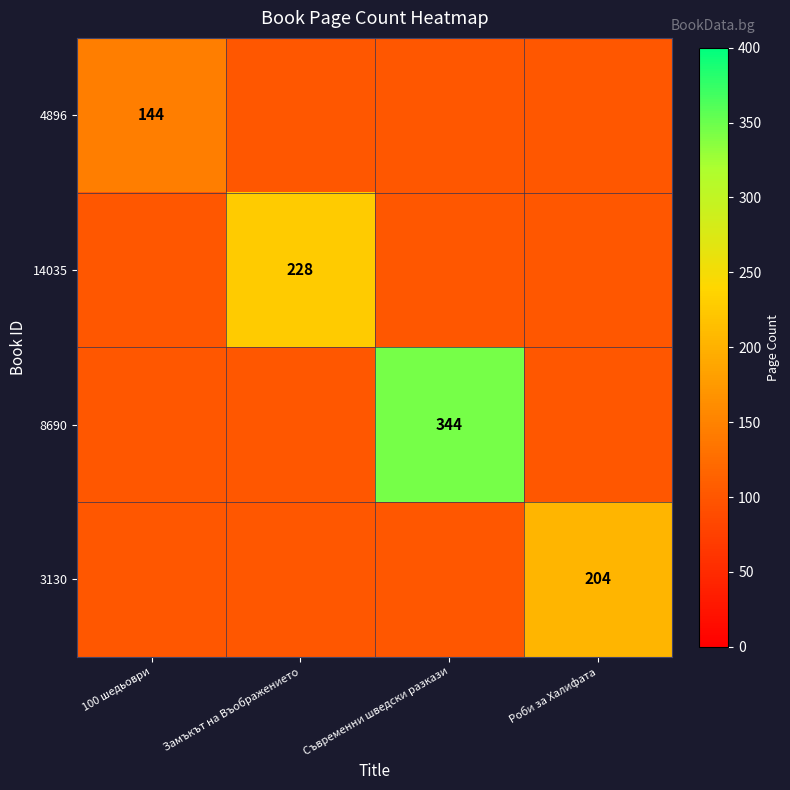

The 3130 series shows 85 at Роби за Халифата. True or false?

False